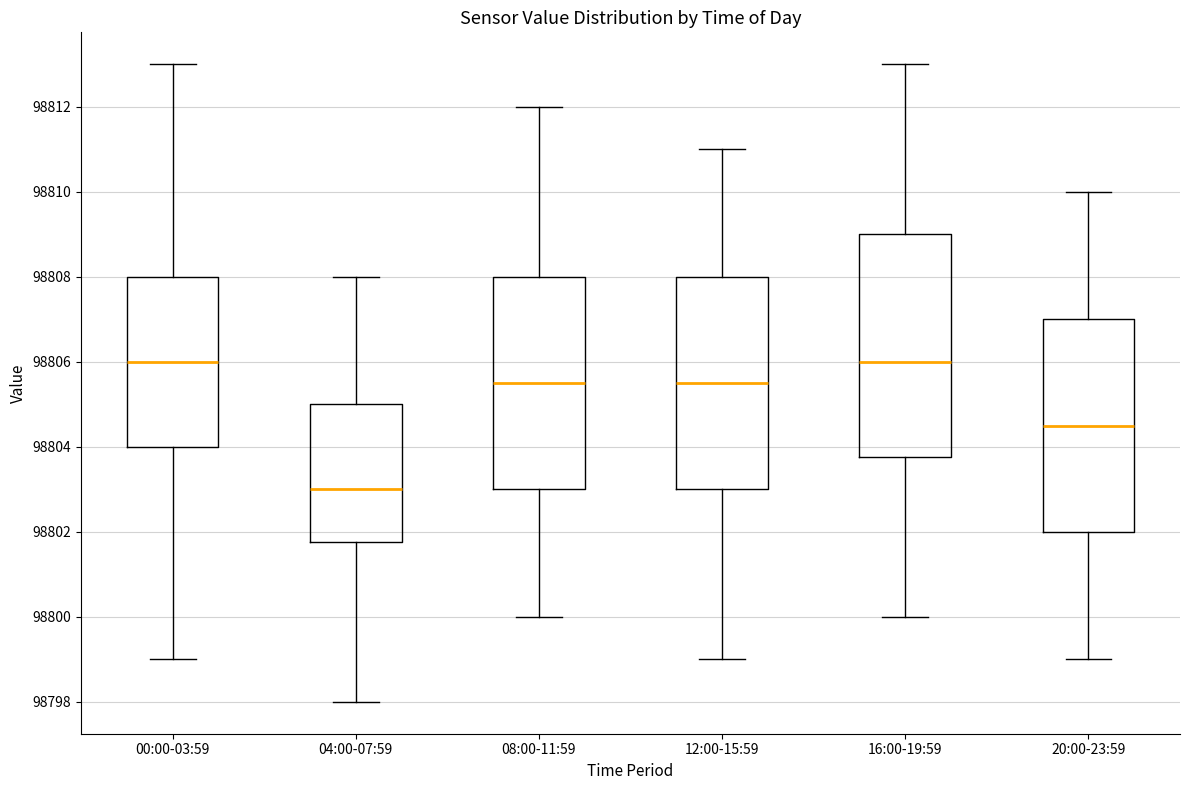

Where is the upper edge of the box for 20:00-23:59 on the y-axis? The values are not printed on the chart, so give them approximately, as read against the axis.

98807.0